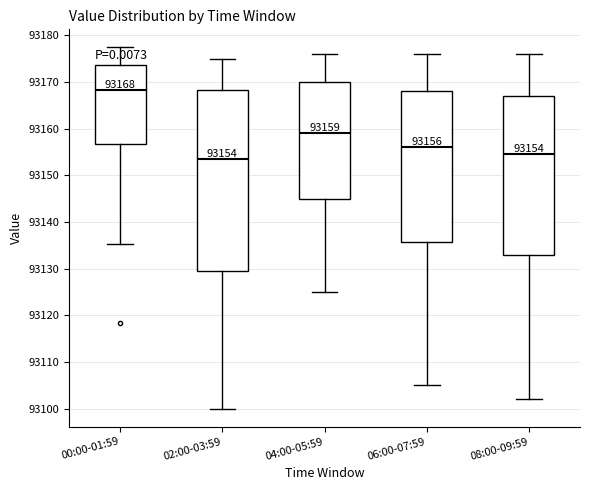

Which box has the highest median line?

00:00-01:59